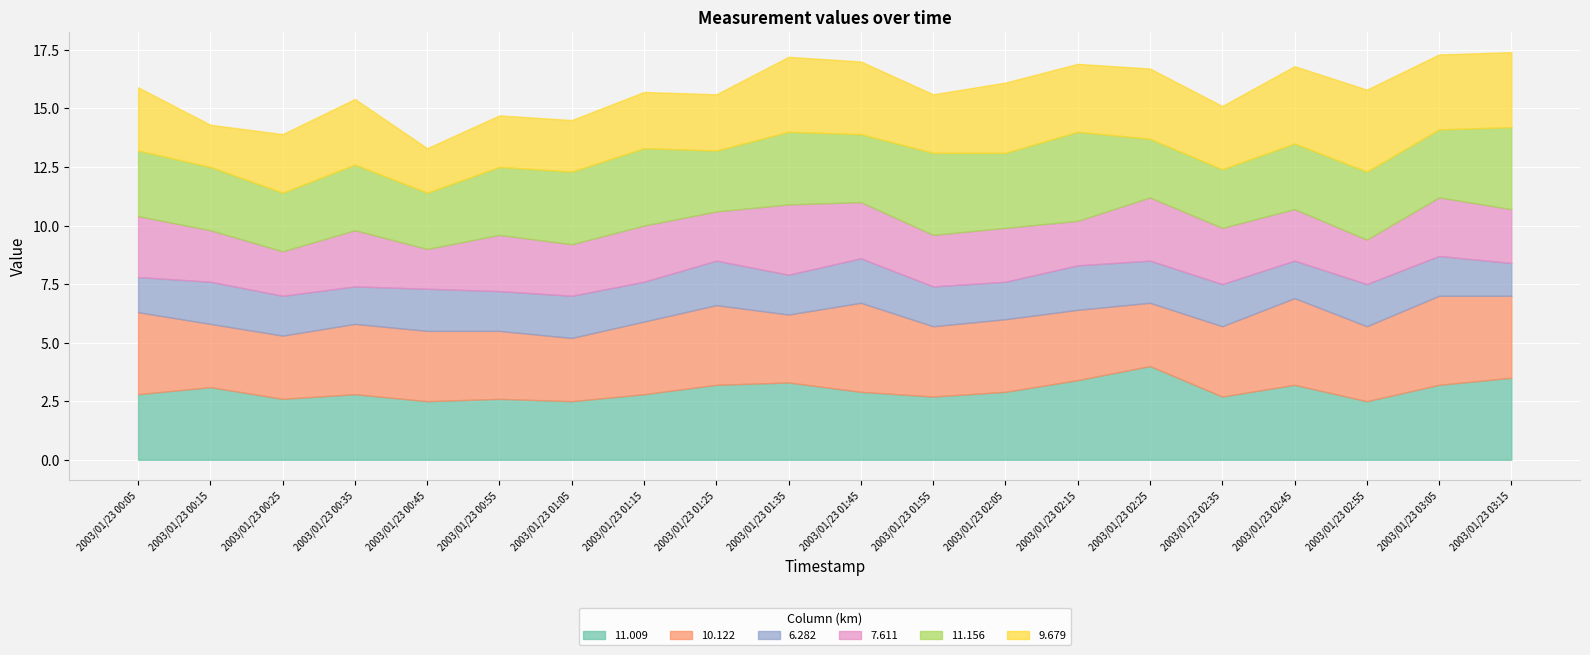

What is the label of the 10th point from the right?

2003/01/23 01:45